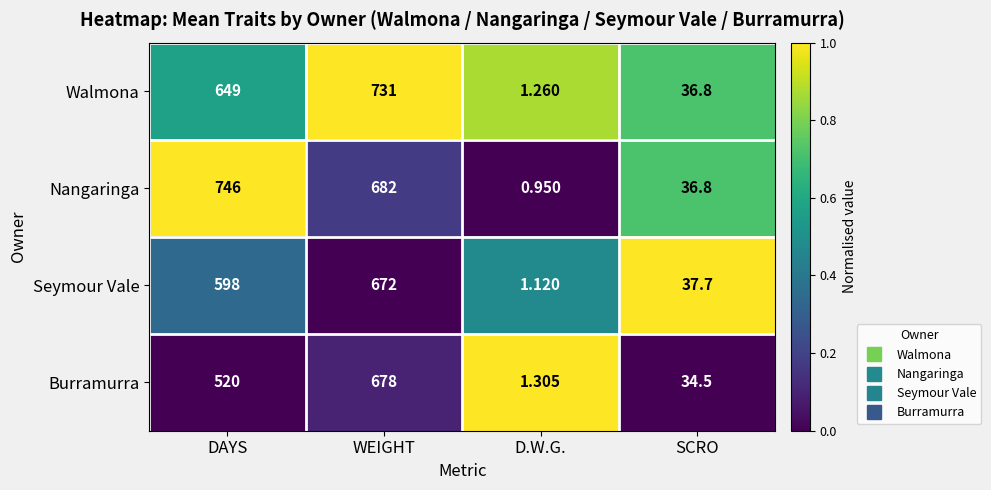

Where is Seymour Vale nearest to the value 336?

DAYS